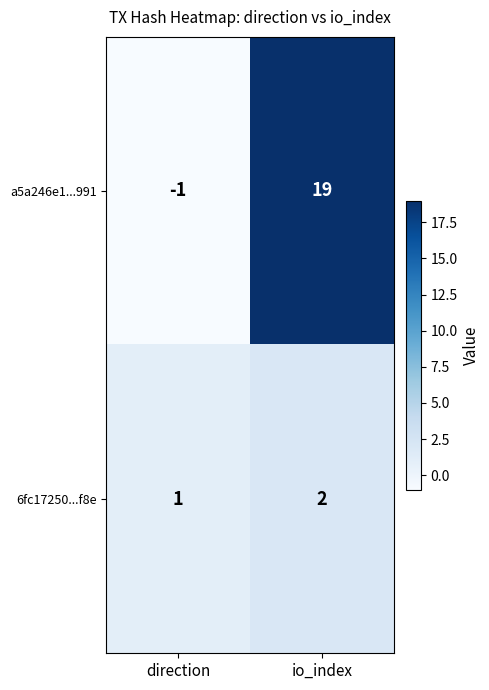

What is the greatest value displayed?

19